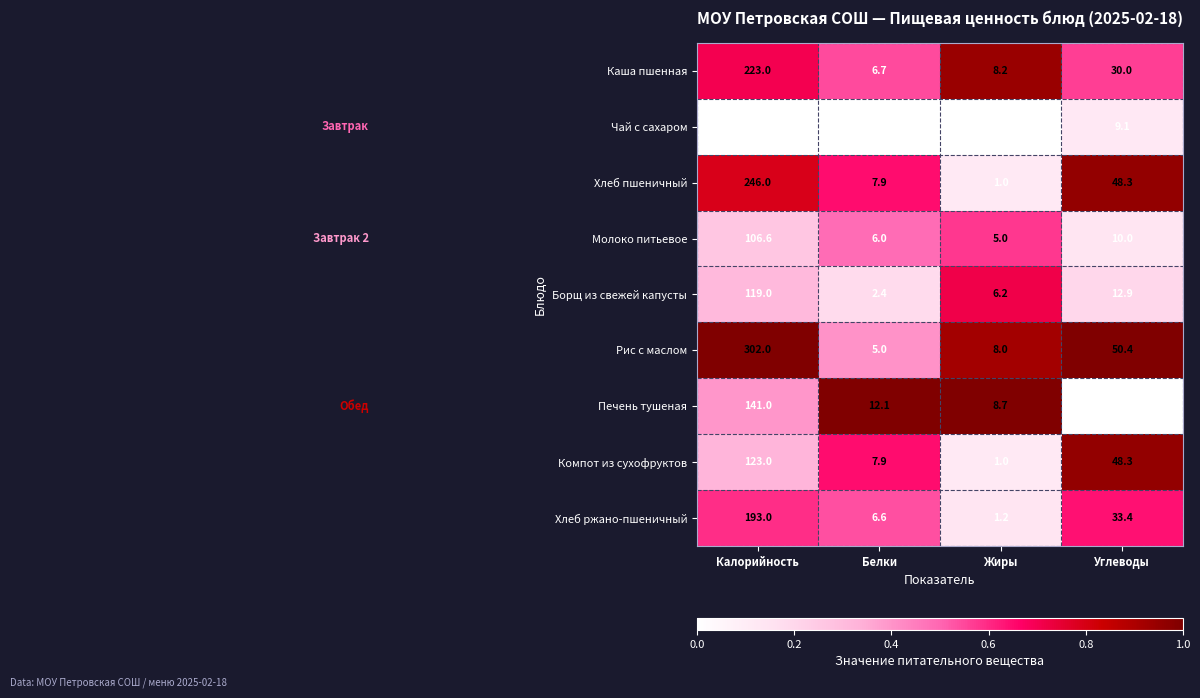

What is the greatest value displayed?

302.0